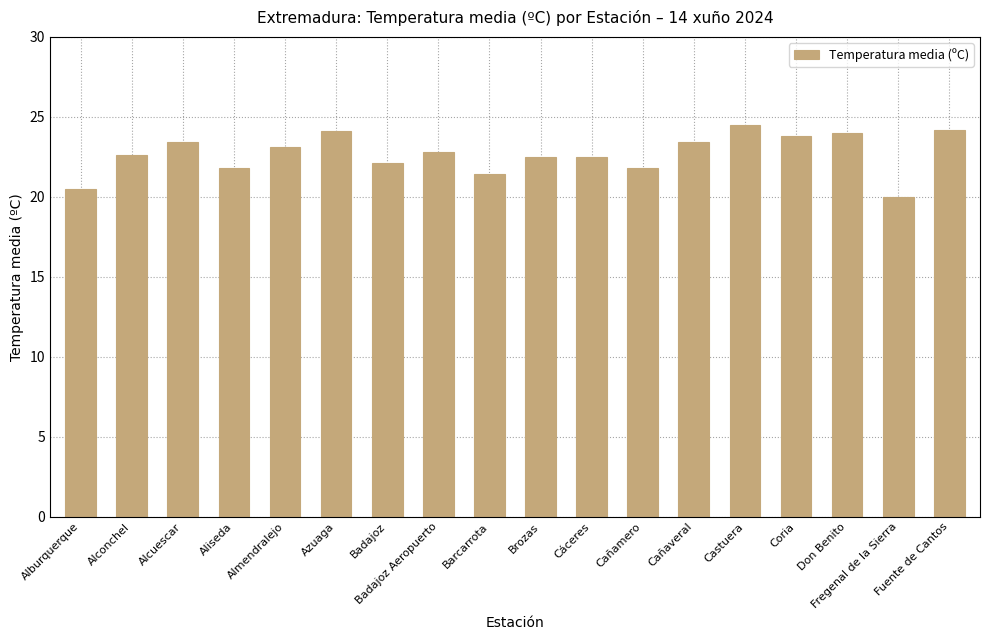

What is the label of the 17th bar from the left?

Fregenal de la Sierra